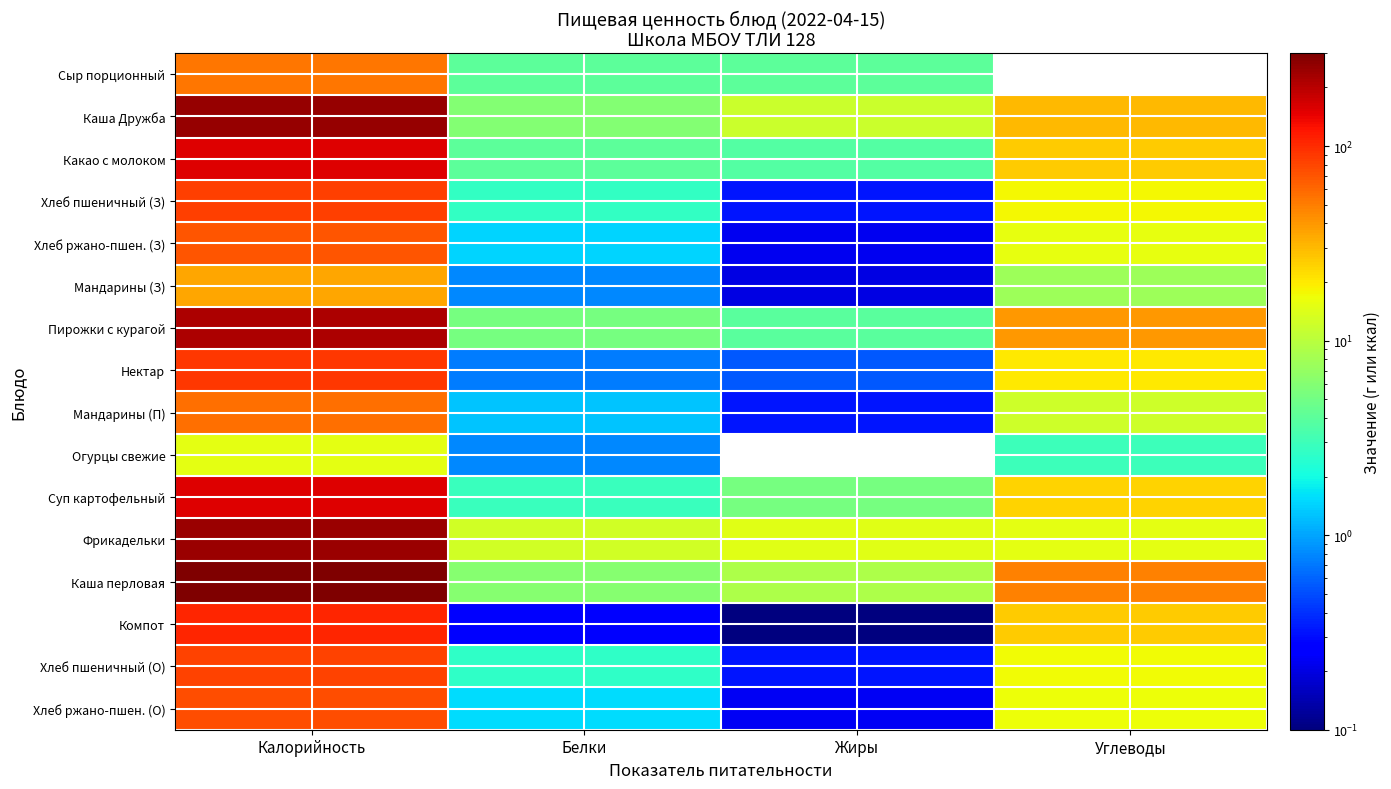

What is the total value across all series at Калорийность?

1984.7